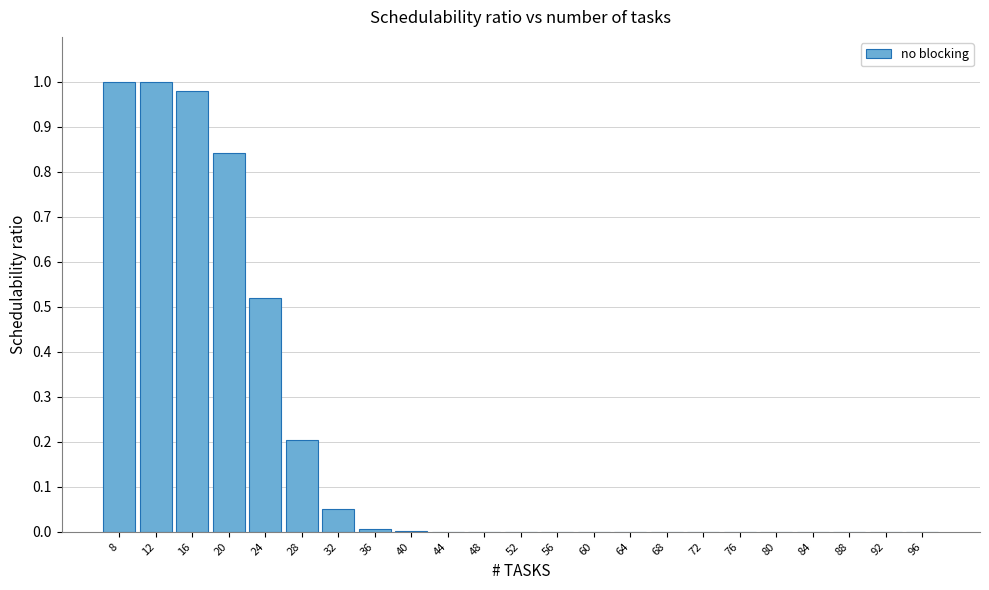

What is the sum of all values?

4.6